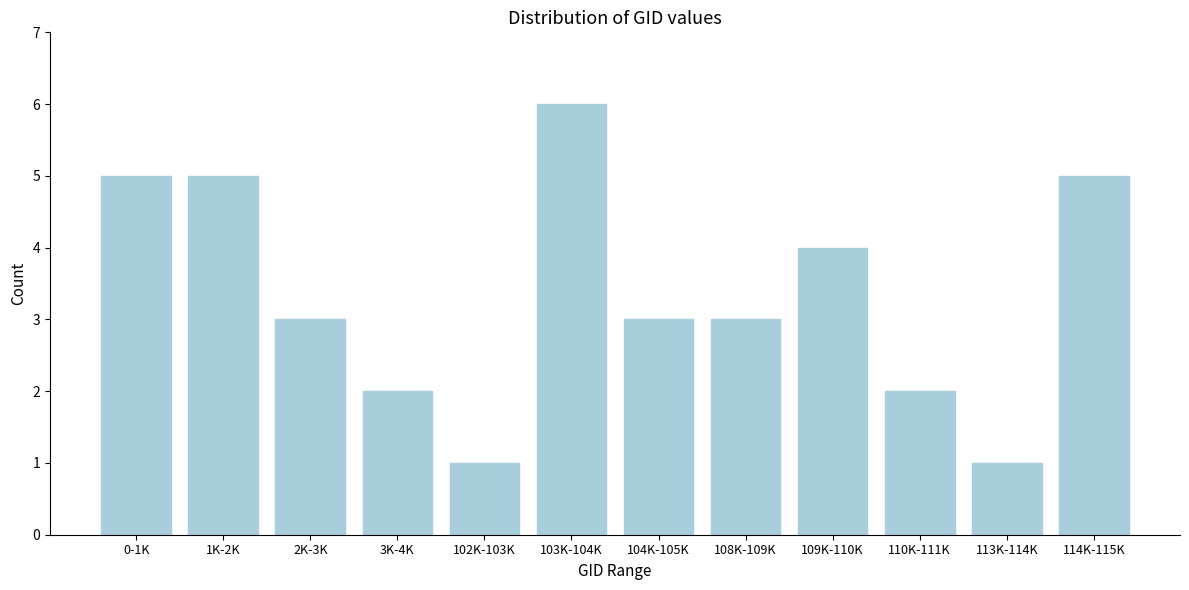

Reading left to right, transcribe all the data shown in this chart.

5	5	3	2	1	6	3	3	4	2	1	5